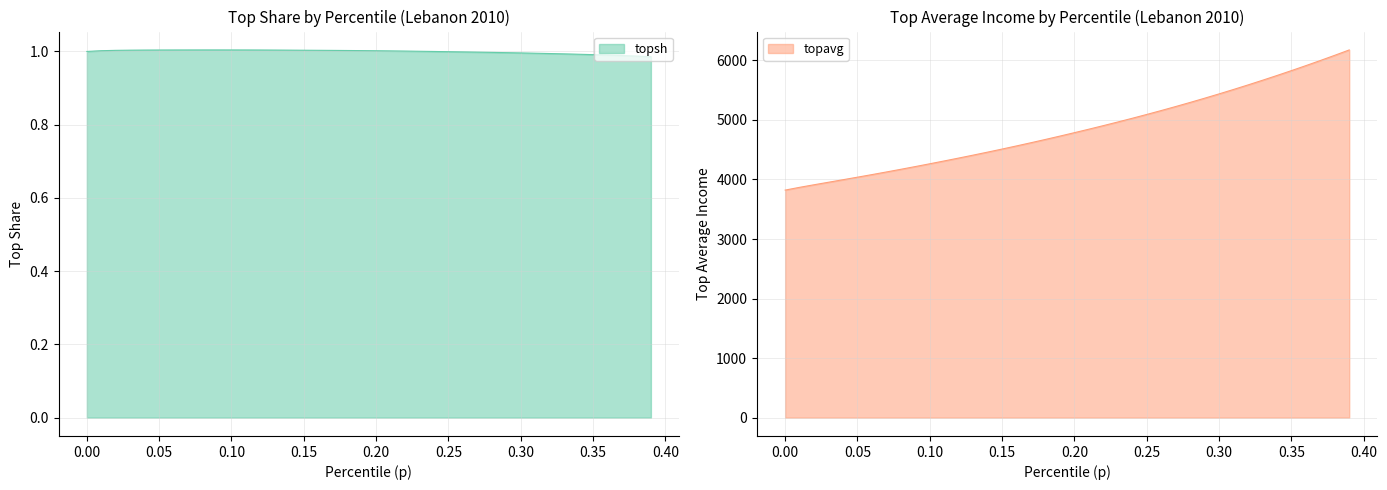

What is the difference between the highest and lowest values at 0.17?

4616.8